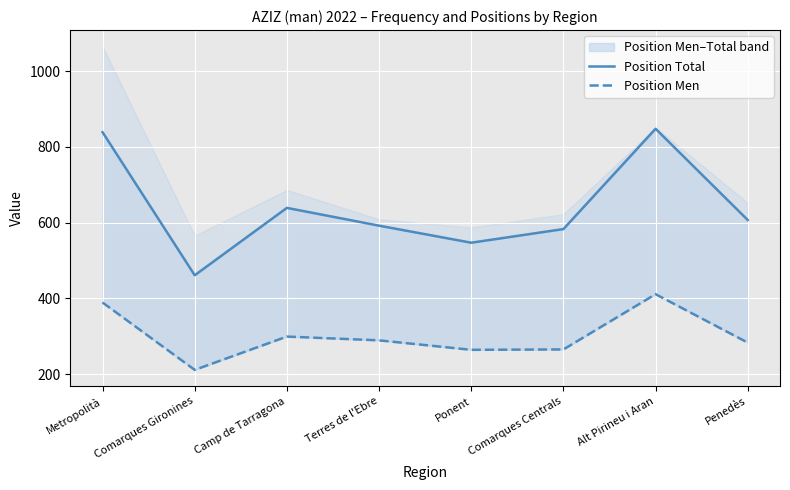

Which series has the largest total across all categories?

Position Total